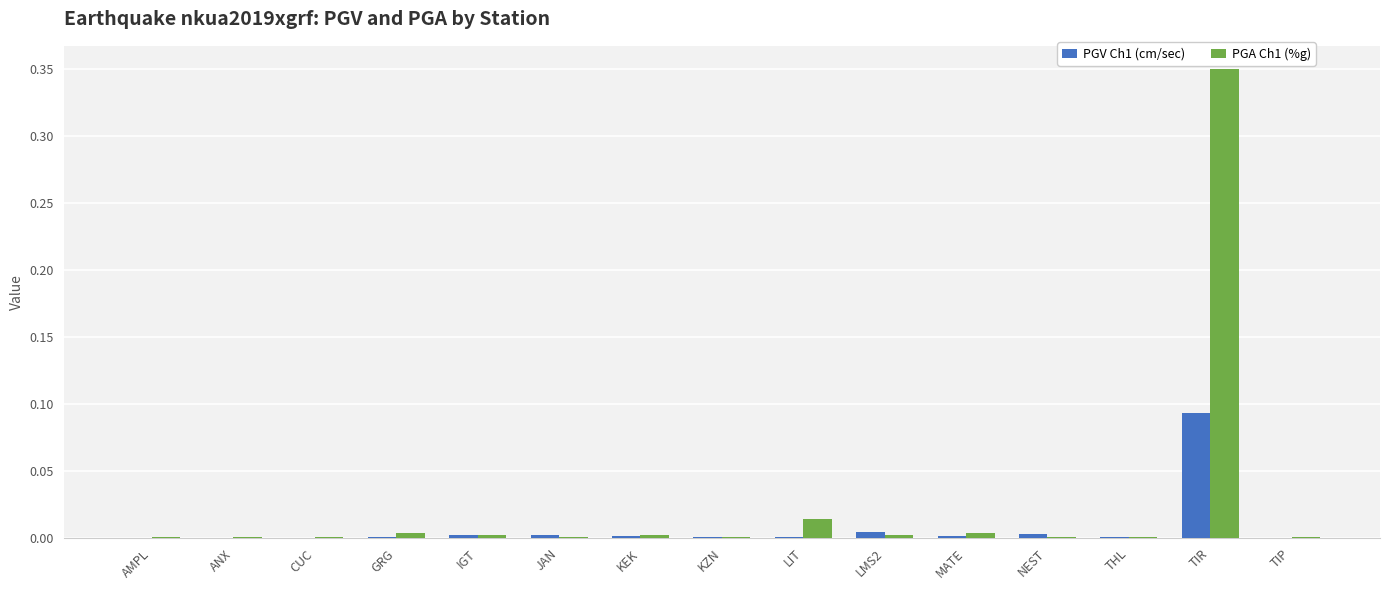

Which series has the largest total across all categories?

PGA Ch1 (%g)